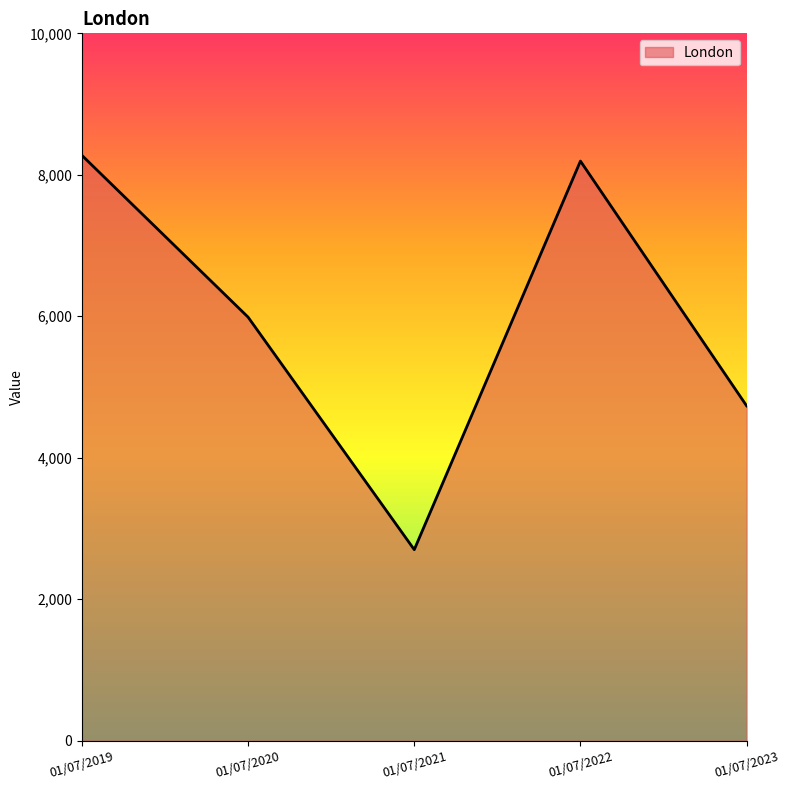

What is the difference between the values at 01/07/2022 and 01/07/2019?

81